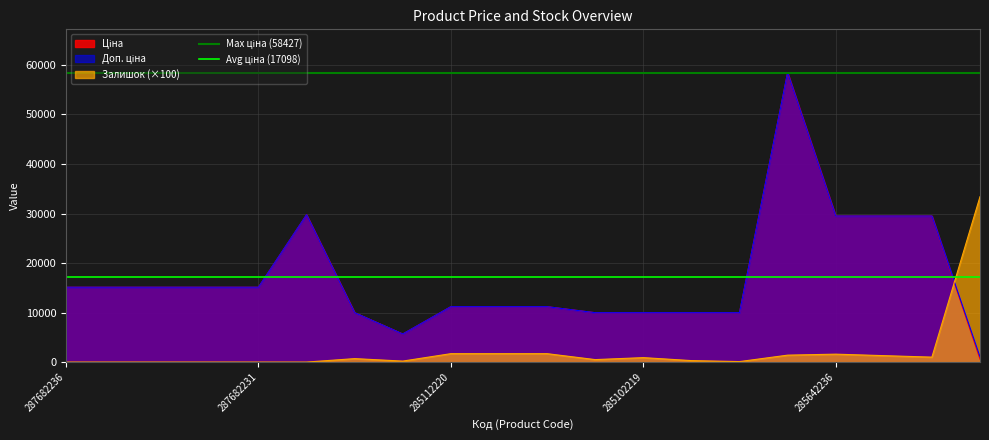

True or false: Залишок (×100) has a value of 0.0 at 287682231.

True